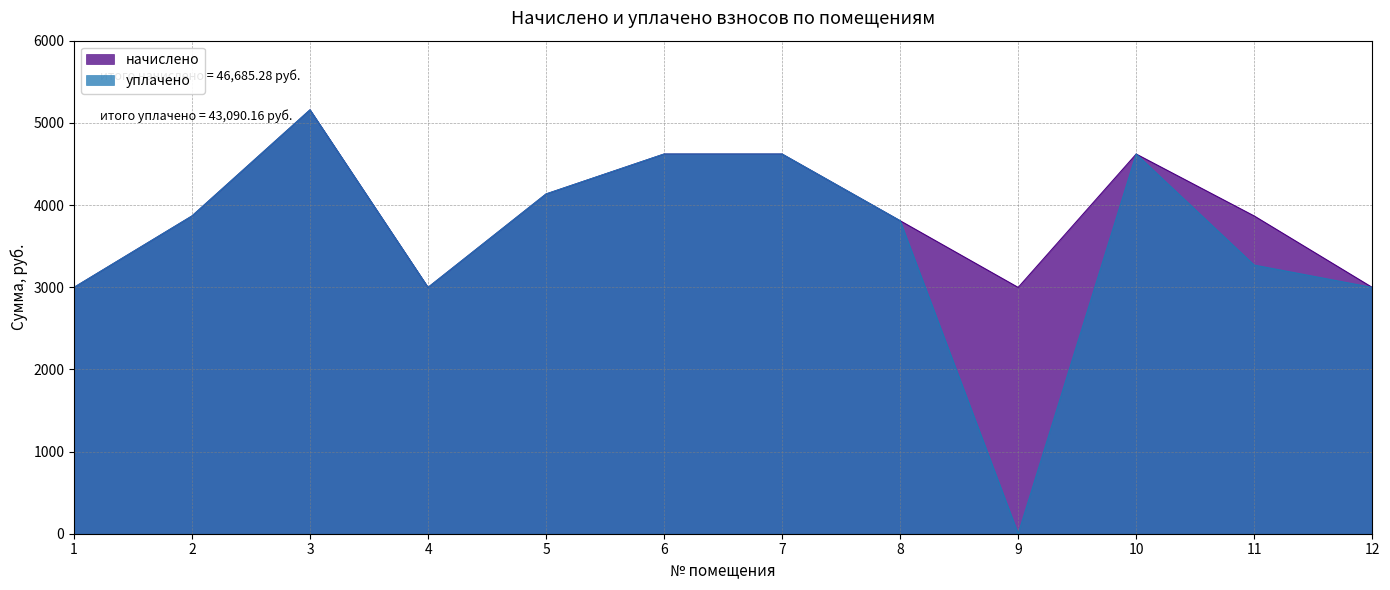

How many distinct data groups are displayed?

2